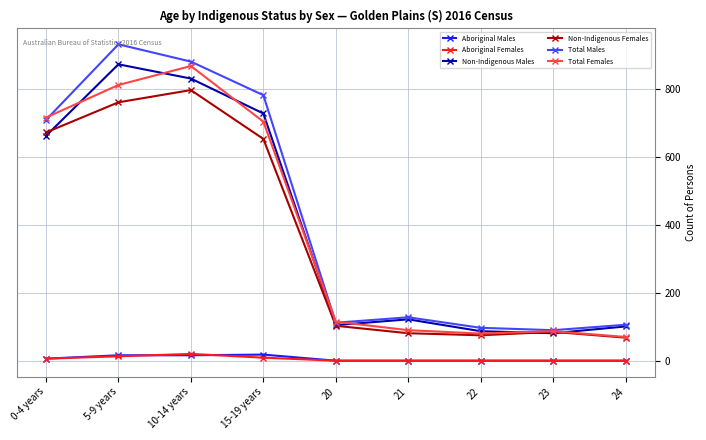

Where is the first local minimum for Non-Indigenous Males?

20